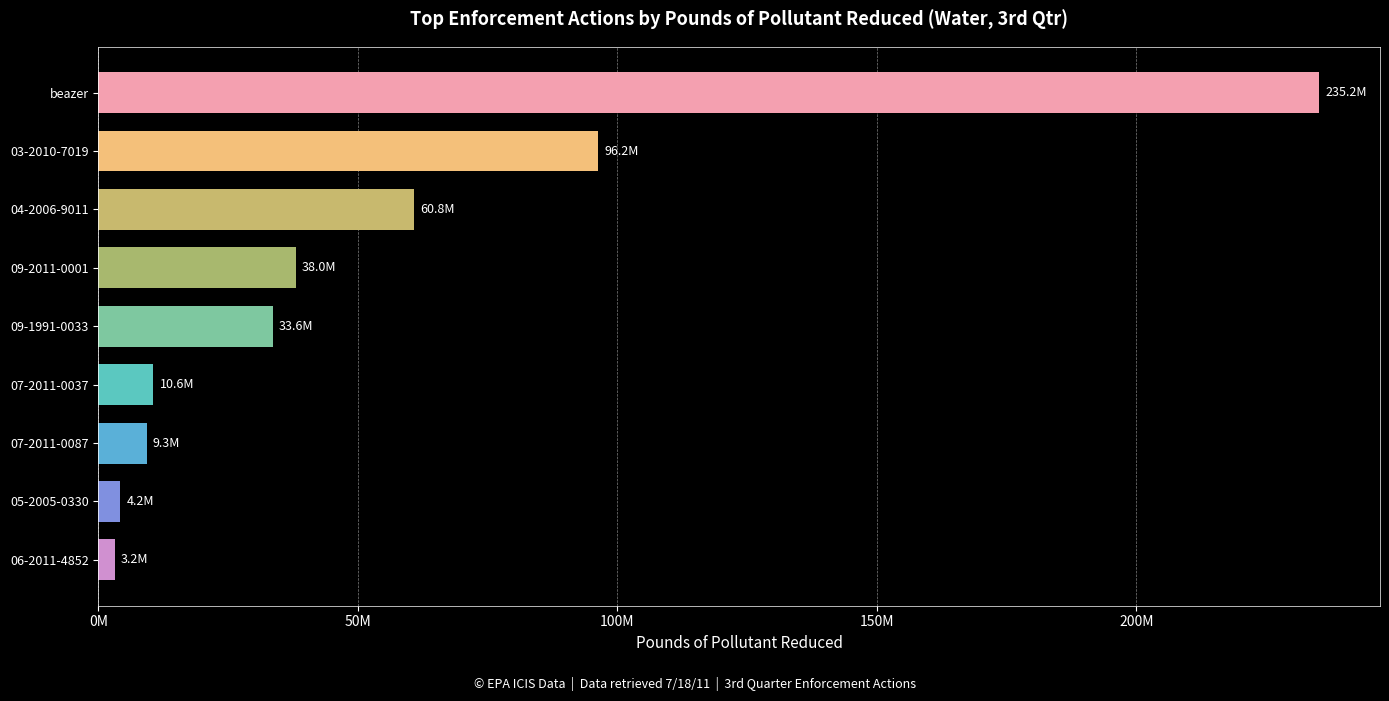

Does the chart contain any negative values?

No